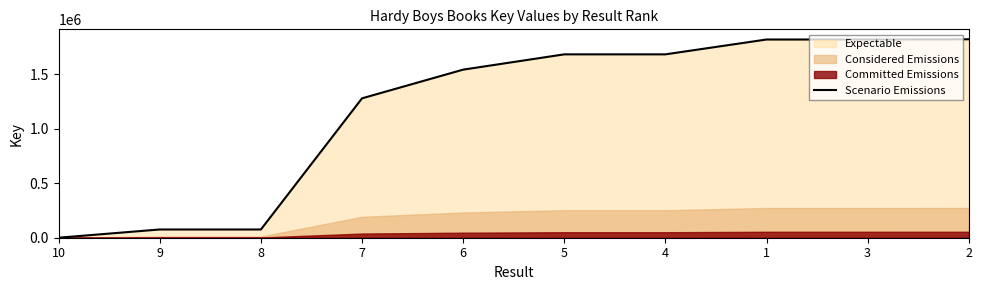

Which label corresponds to the largest value in the chart?

2